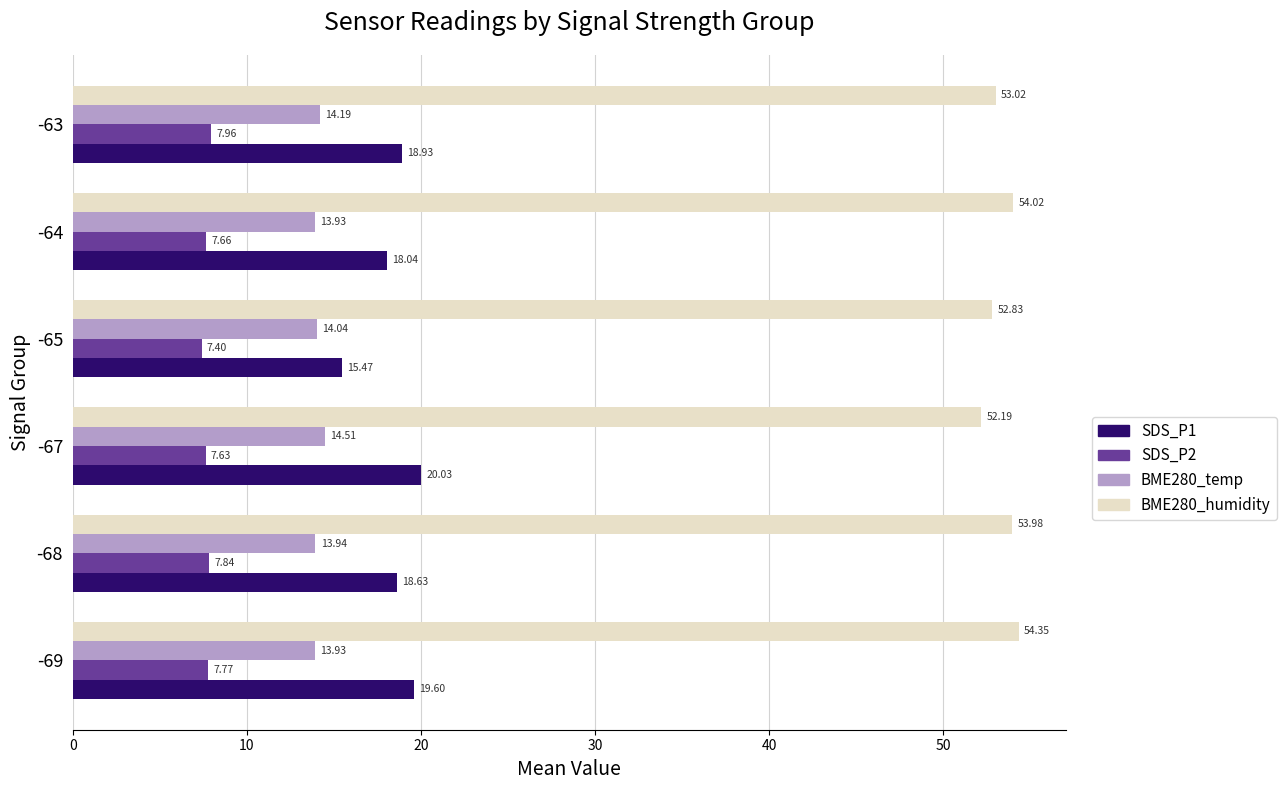

At which category does the chart reach its minimum across all series?

-65